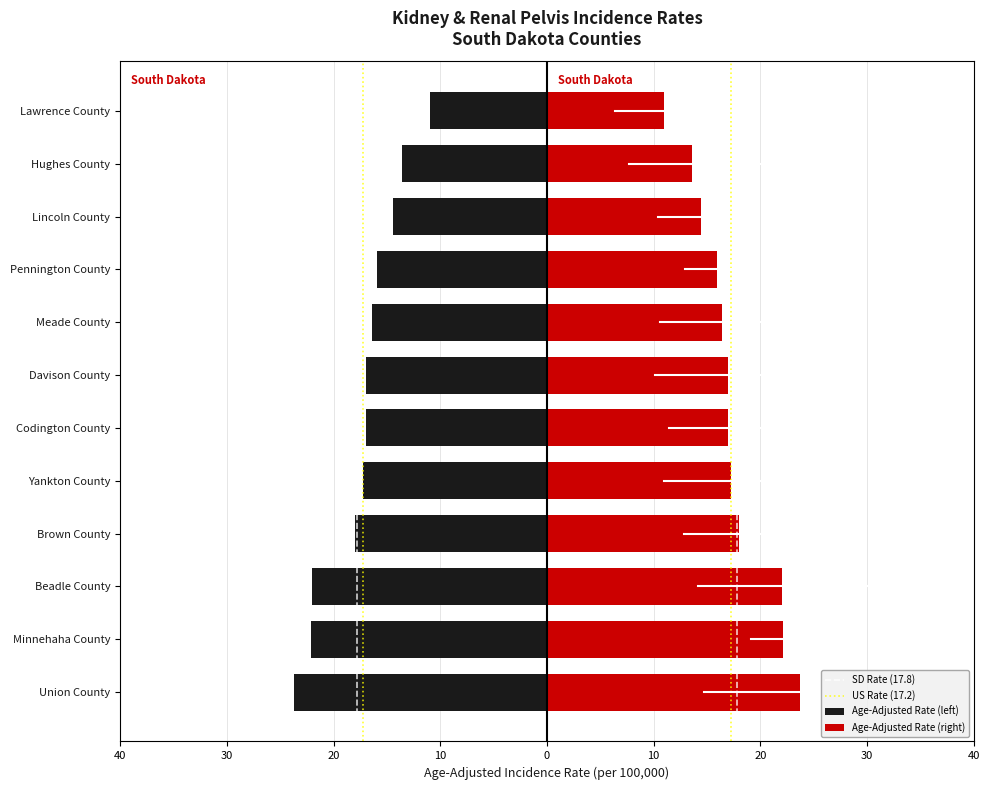

What is the label of the 7th bar from the left?

Davison County